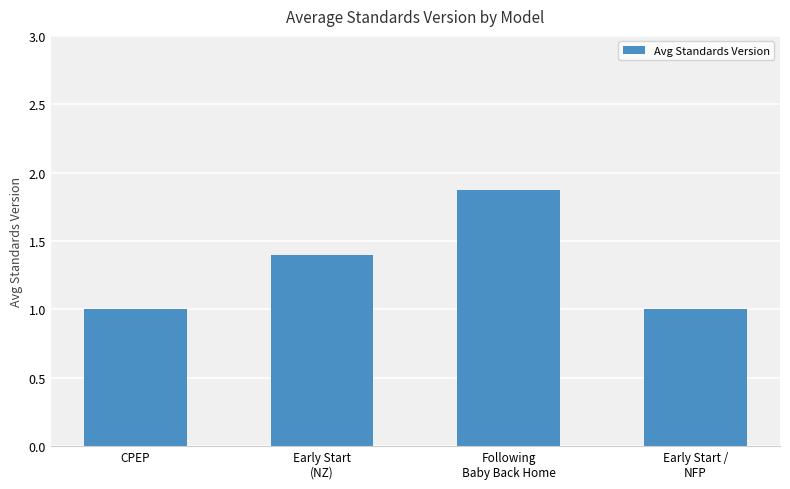

The value at Early Start /
NFP is 1.0. True or false?

True